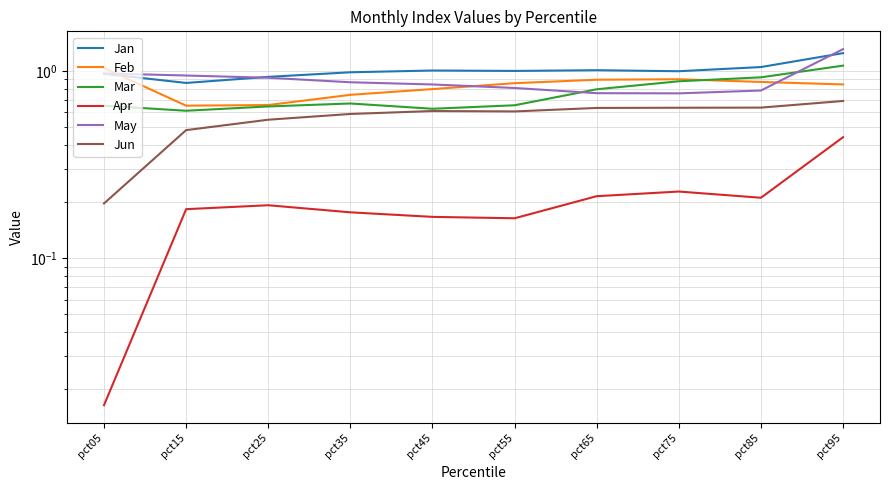

Is this an area chart (filled region under the line)?

No